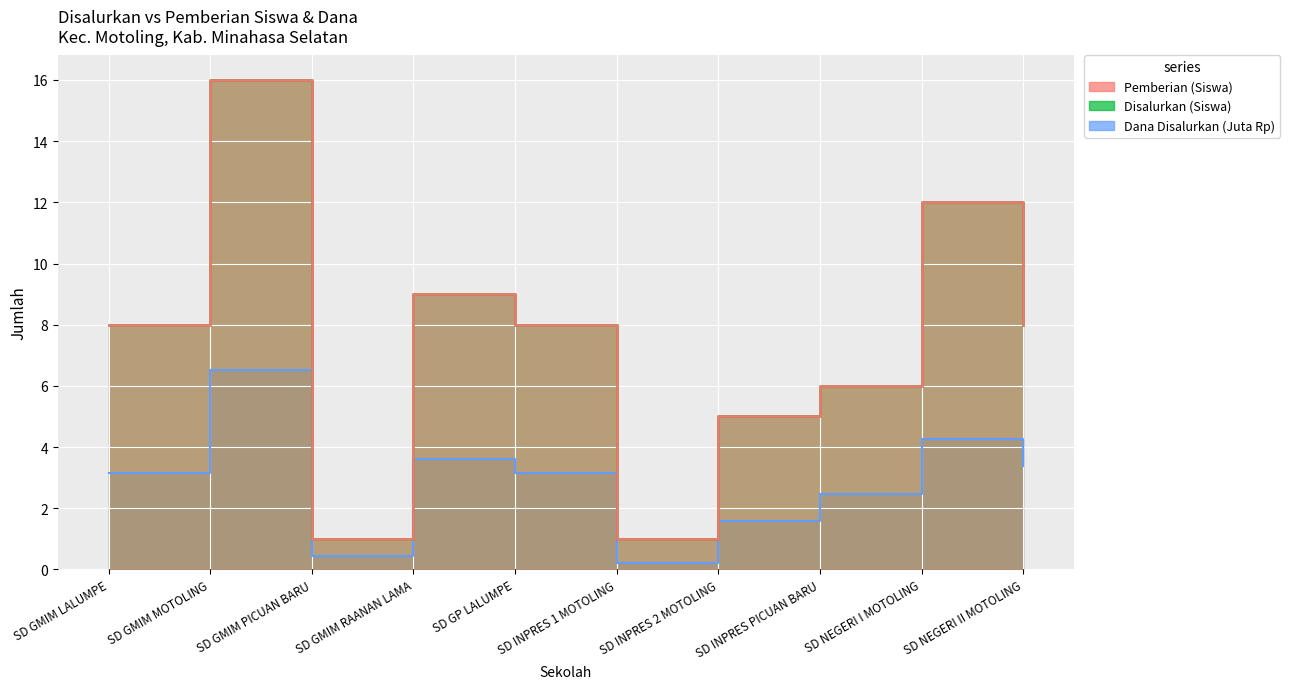

How many series are shown in this chart?

3